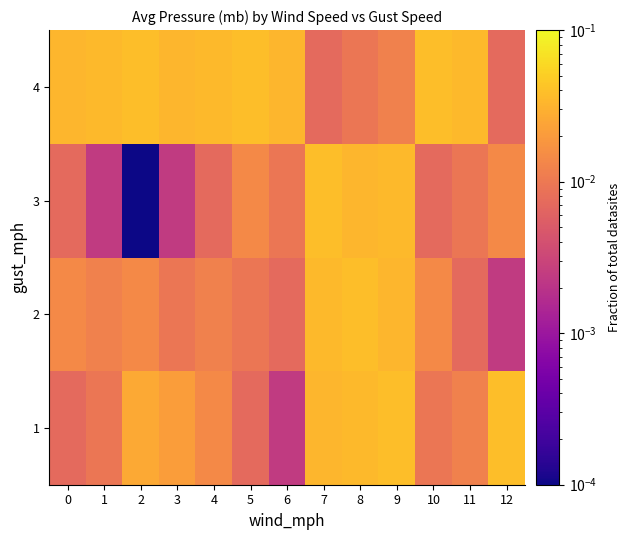

At 7, list the series in order from largest to smallest.

3, 2, 1, 4